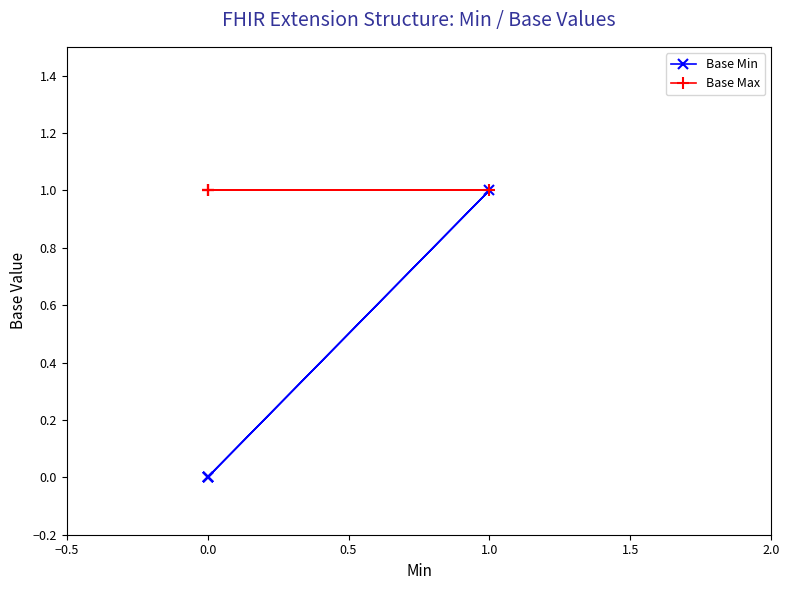

How many lines are shown in the chart?

2